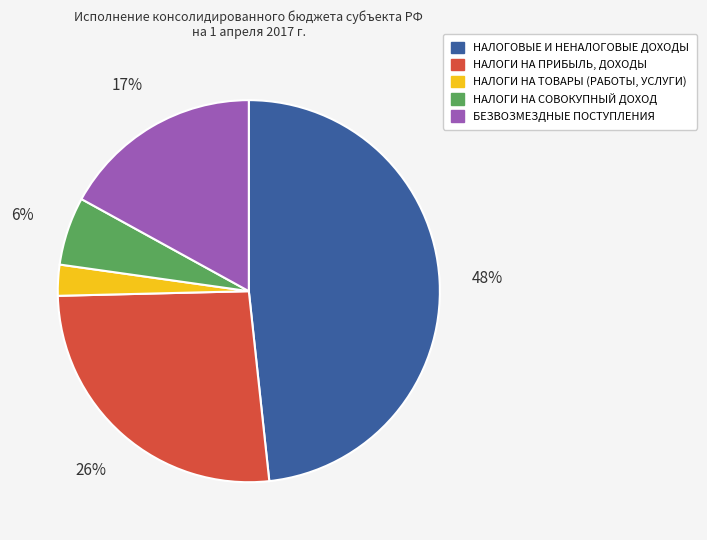

To the nearest percent, what portion does НАЛОГИ НА СОВОКУПНЫЙ ДОХОД represent?

6%